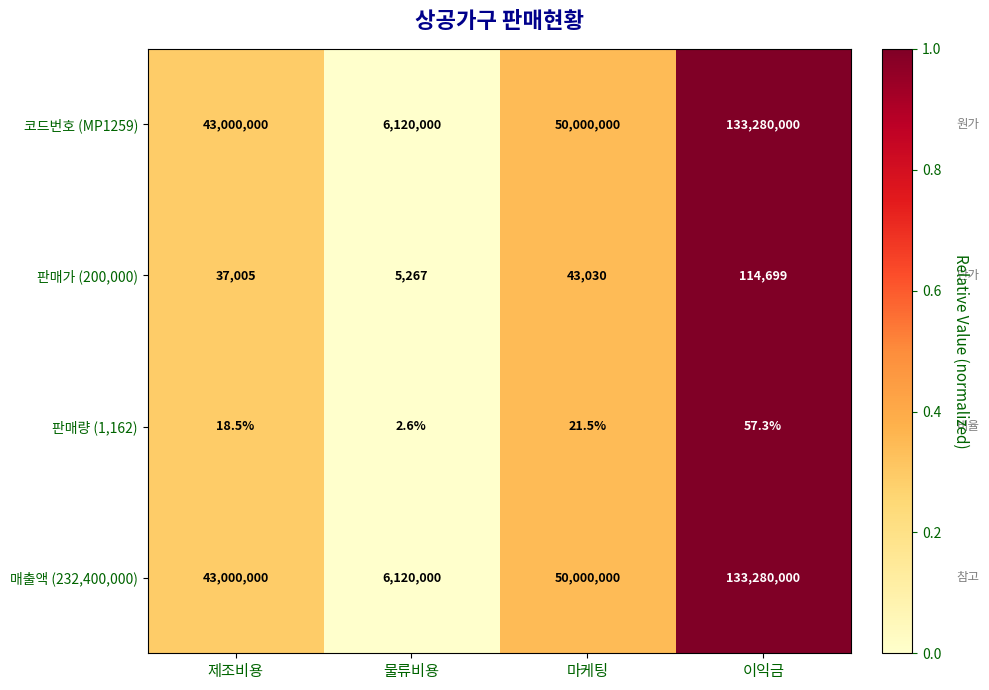

How many values in the 판매량 (1,162) series are below 21?

2